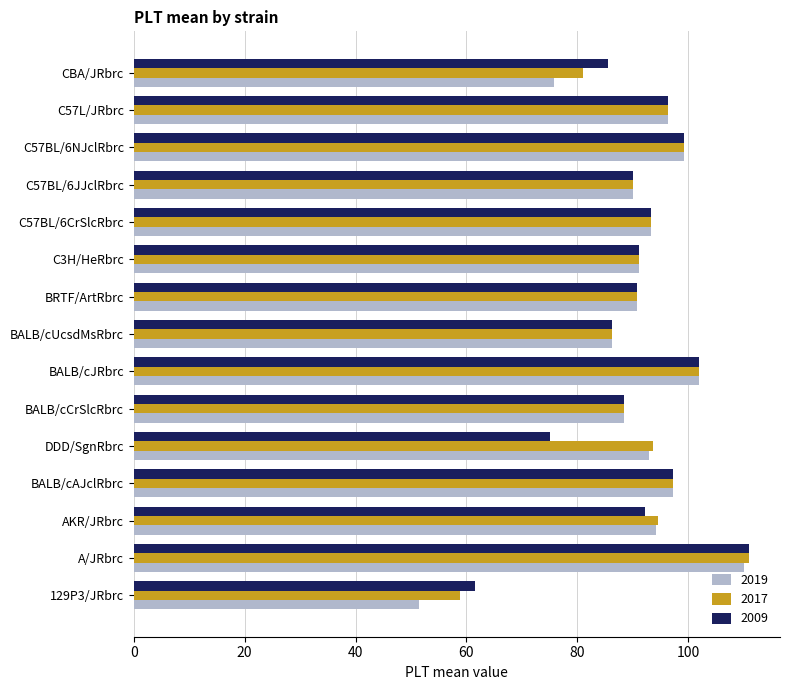

At which category is the sum across all series the highest?

A/JRbrc